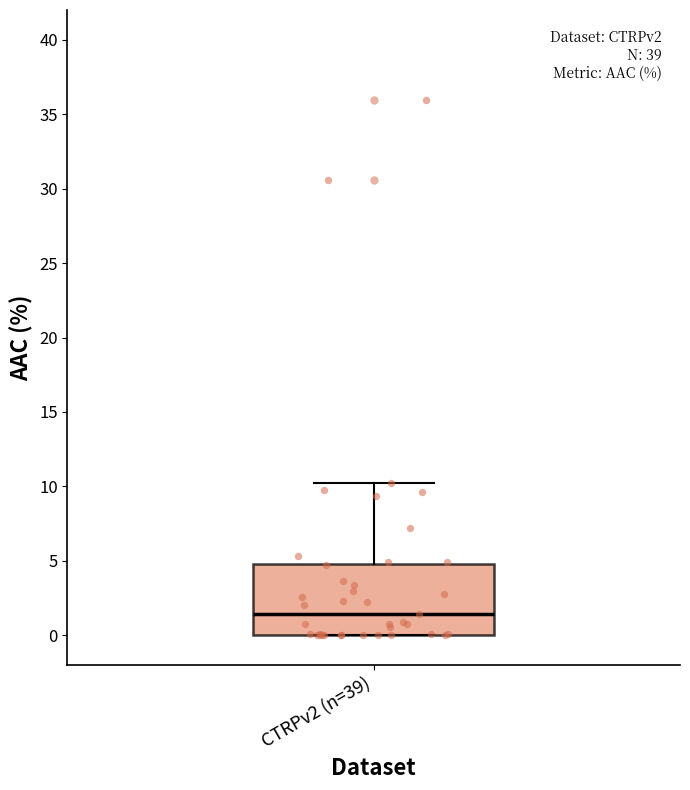

Read this box plot against the y-axis: the position of the median line, the range covered by the box, and the ends of both whiskers. The values are not printed on the chart, so give them approximately, as read against the axis.

median 1.5, box 0.0 to 5.0, whiskers 0.0 to 10.0